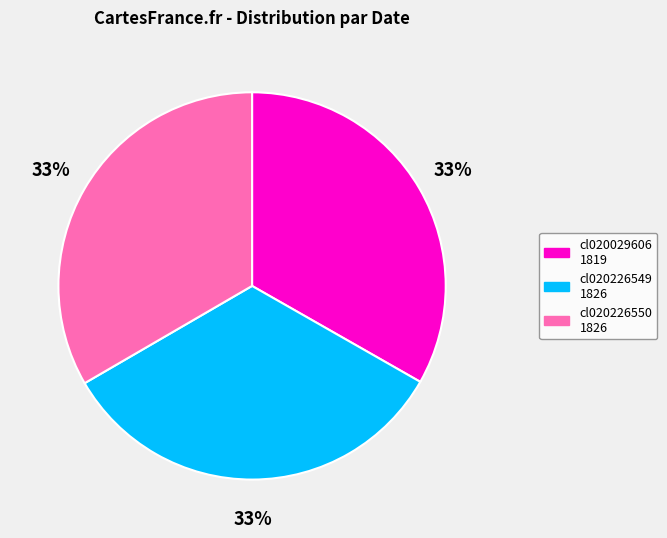

Is there any slice that represents more than half of the pie?

No